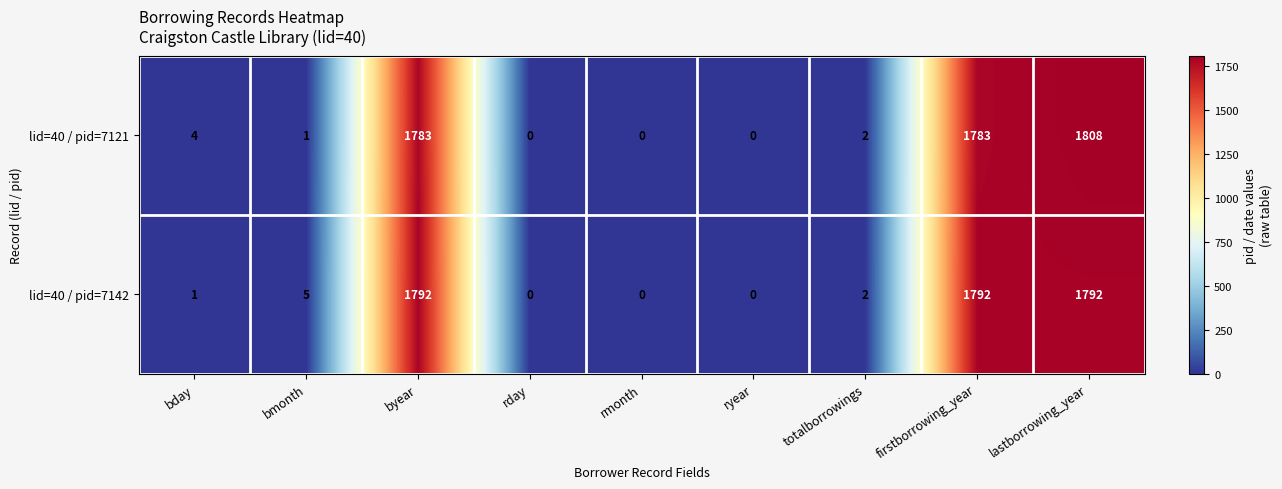

Rank the series by their maximum value, from lowest to highest.

lid=40 / pid=7142, lid=40 / pid=7121